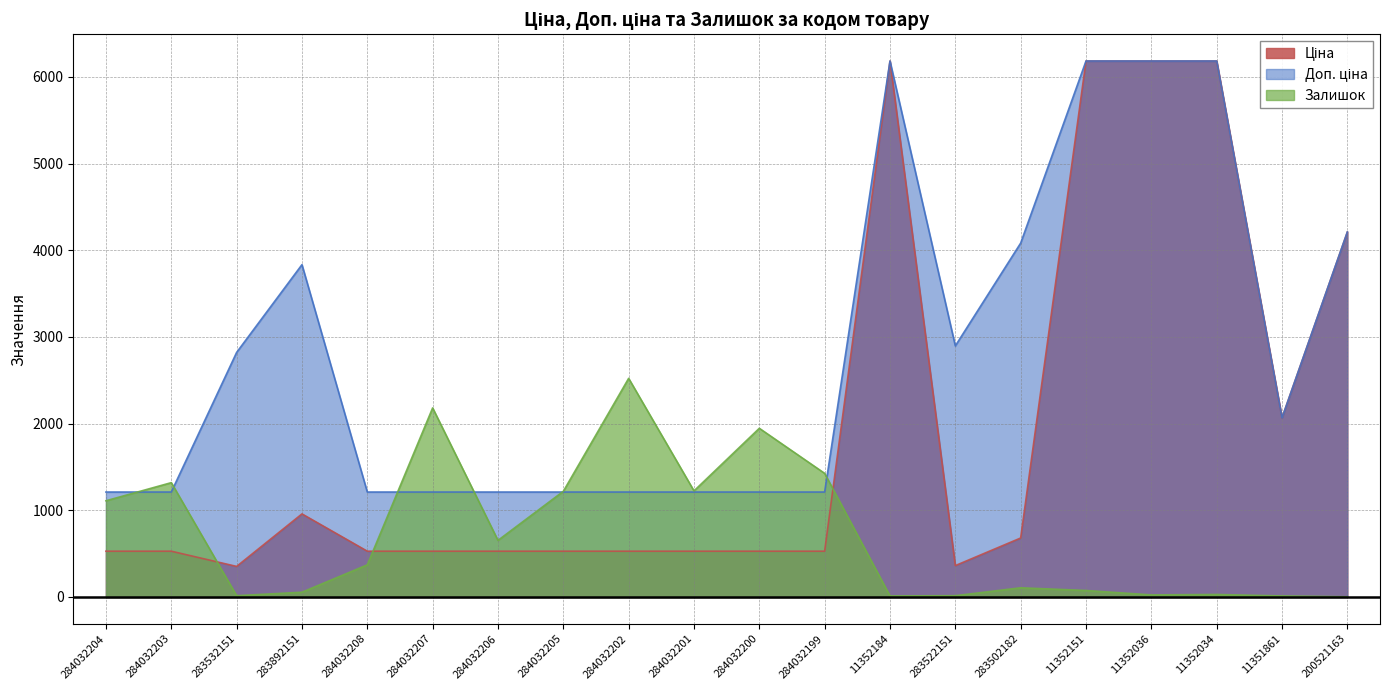

Reading left to right, transcribe all the data shown in this chart.

Ціна: 528.2	528.2	352.6	958.4	528.2	528.2	528.2	528.2	528.2	528.2	528.2	528.2	6182.6	362.1	680.4	6182.6	6182.6	6182.6	2066.2	4209.5
Доп. ціна: 1210.7	1210.7	2821.2	3833.8	1210.7	1210.7	1210.7	1210.7	1210.7	1210.7	1210.7	1210.7	6182.6	2896.6	4082.3	6182.6	6182.6	6182.6	2066.0	4210.0
Залишок: 1110.0	1319.0	15.0	55.0	371.0	2181.0	653.0	1219.0	2522.0	1224.0	1946.0	1426.0	12.0	15.0	106.0	75.0	24.0	29.0	12.0	2.0